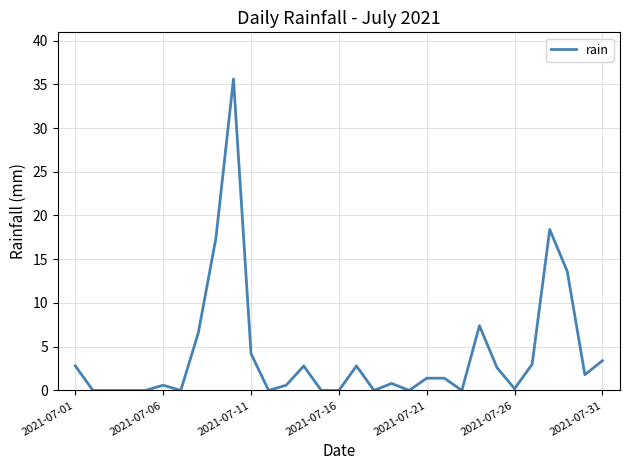

What is the greatest value displayed?

35.6